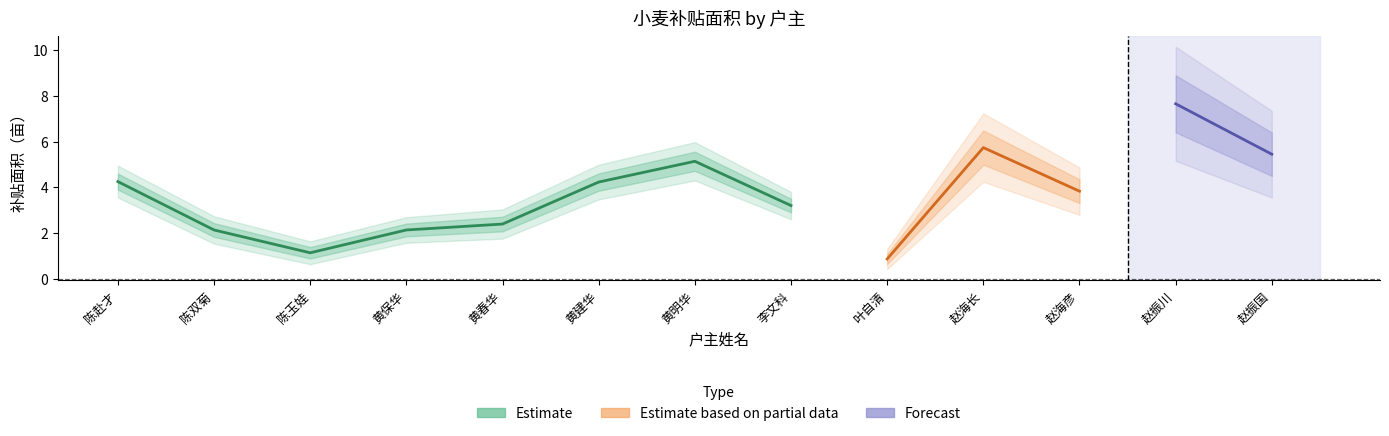

Count the number of data series in this chart.

3